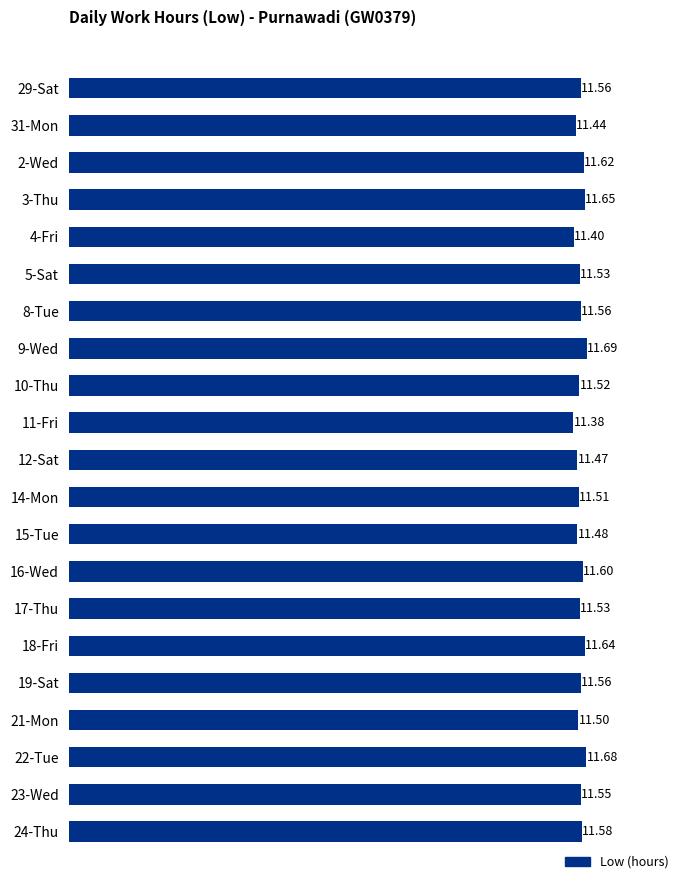

Which has a higher value, 9-Wed or 19-Sat?

9-Wed